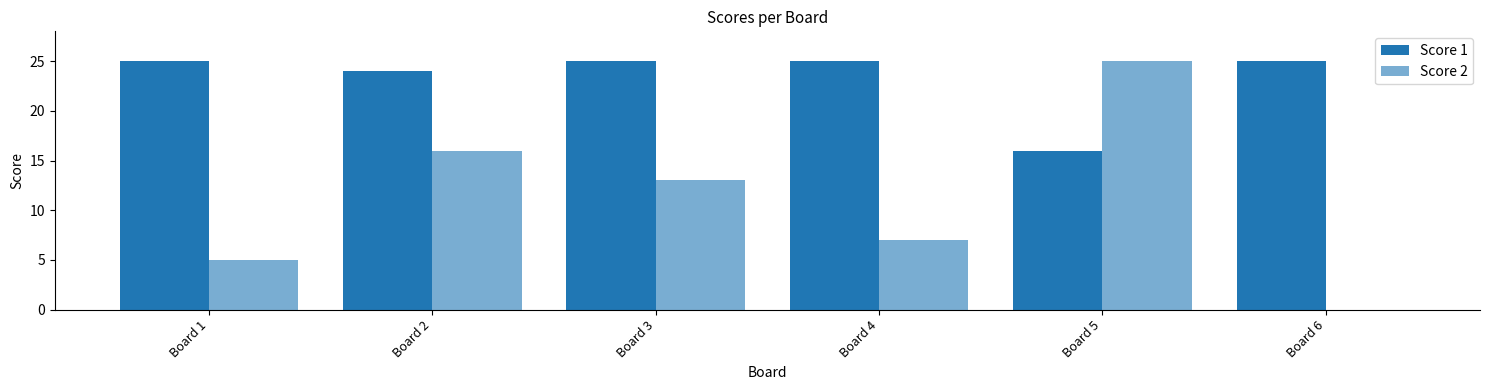

How many data points does each series have?

6